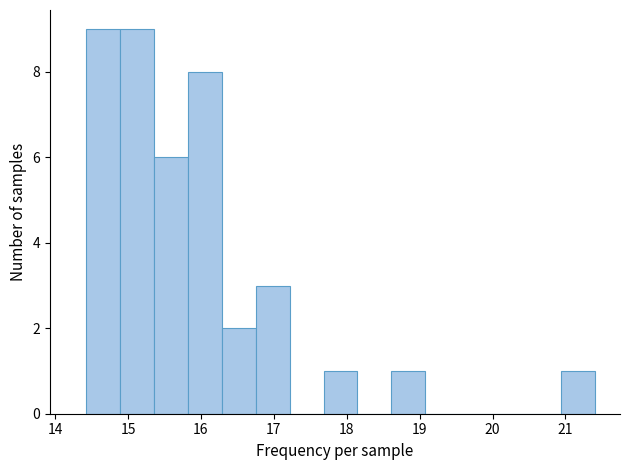

Reading left to right, transcribe this chart: for each bar, give the range it covers on the x-axis and its height. Neither the bar edges nor the heights are printed on the chart, so give them approximately, as read against the axes.

14.4 to 14.9: 9
14.9 to 15.4: 9
15.4 to 15.8: 6
15.8 to 16.3: 8
16.3 to 16.8: 2
16.8 to 17.2: 3
17.2 to 17.7: 0
17.7 to 18.1: 1
18.1 to 18.6: 0
18.6 to 19.1: 1
19.1 to 19.5: 0
19.5 to 20.0: 0
20.0 to 20.5: 0
20.5 to 20.9: 0
20.9 to 21.4: 1